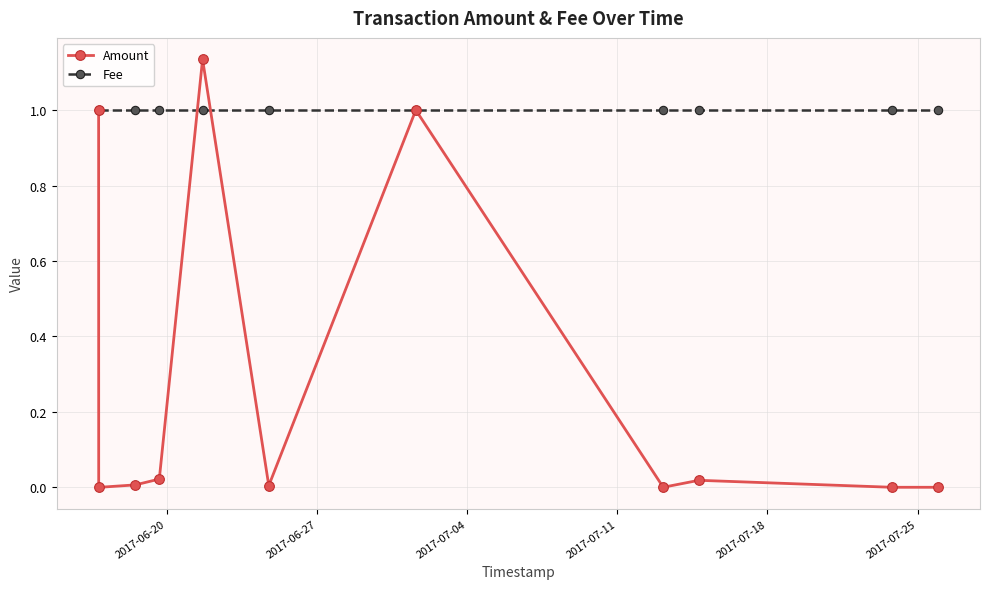

What are all the series names shown in the legend?

Amount, Fee